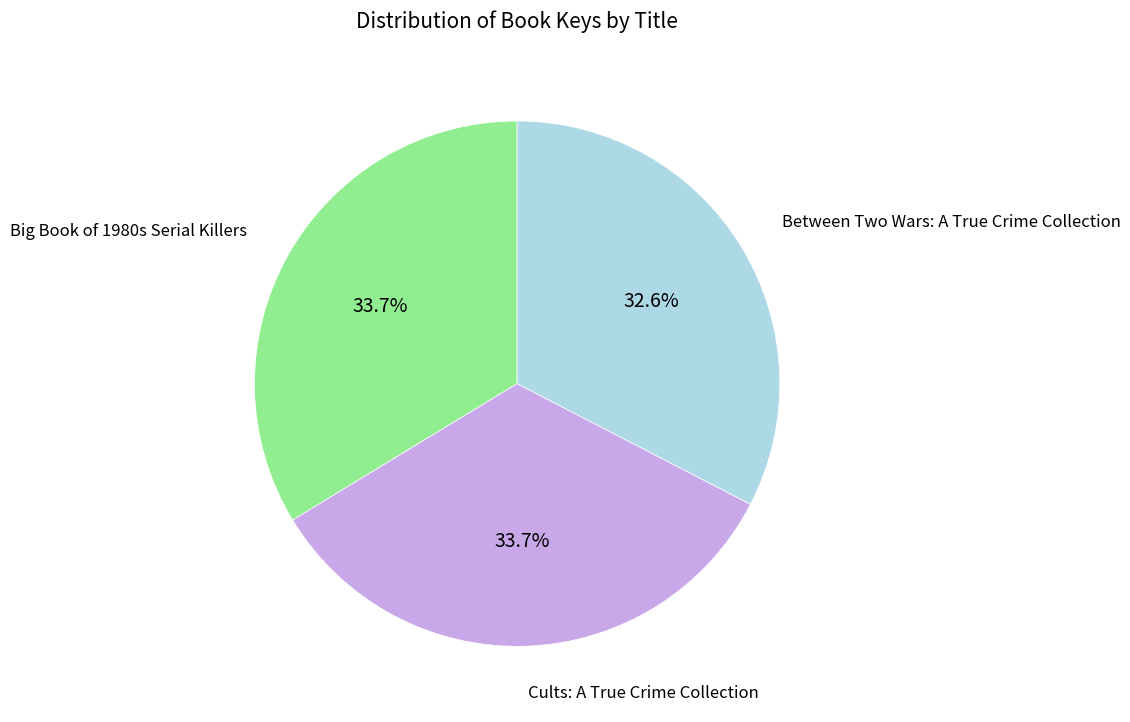

Is there any slice that represents more than half of the pie?

No